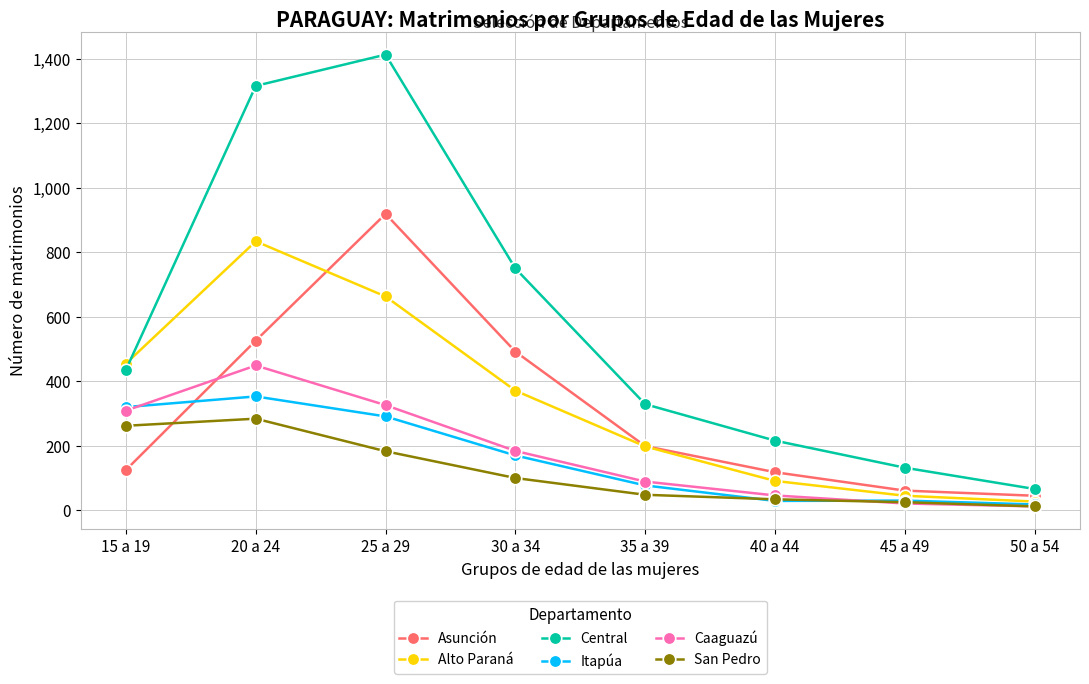

Where is the first local maximum for Itapúa?

20 a 24